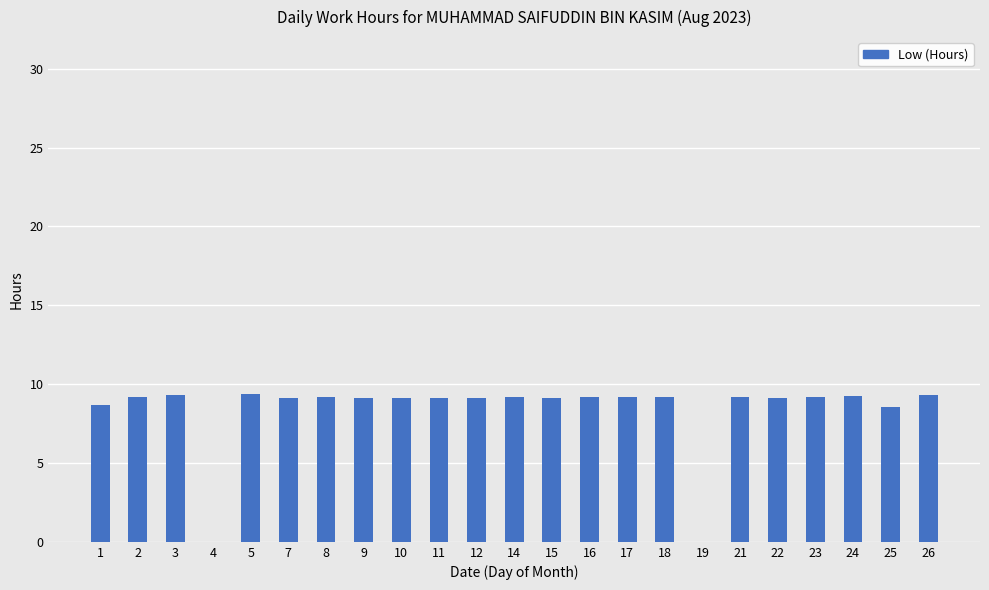

How many categories are shown in the chart?

23